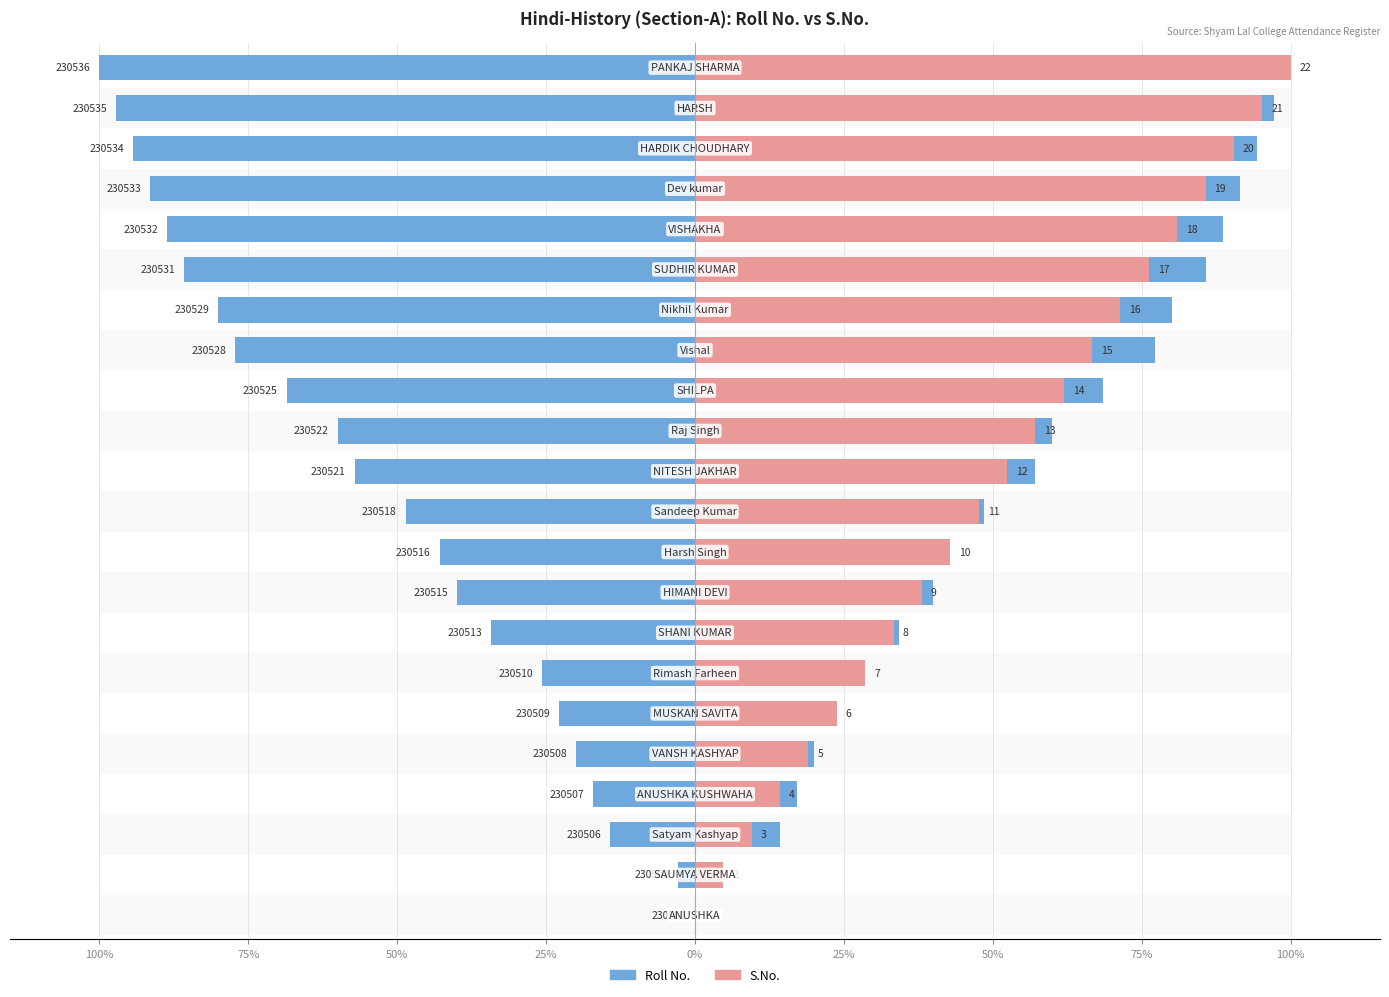

Reading right to left, transcribe all the data shown in this chart.

Roll No.: 100.0	97.1	94.3	91.4	88.6	85.7	80.0	77.1	68.6	60.0	57.1	48.6	42.9	40.0	34.3	25.7	22.9	20.0	17.1	14.3	2.9	0.0
S.No.: 100.0	95.2	90.5	85.7	81.0	76.2	71.4	66.7	61.9	57.1	52.4	47.6	42.9	38.1	33.3	28.6	23.8	19.0	14.3	9.5	4.8	0.0